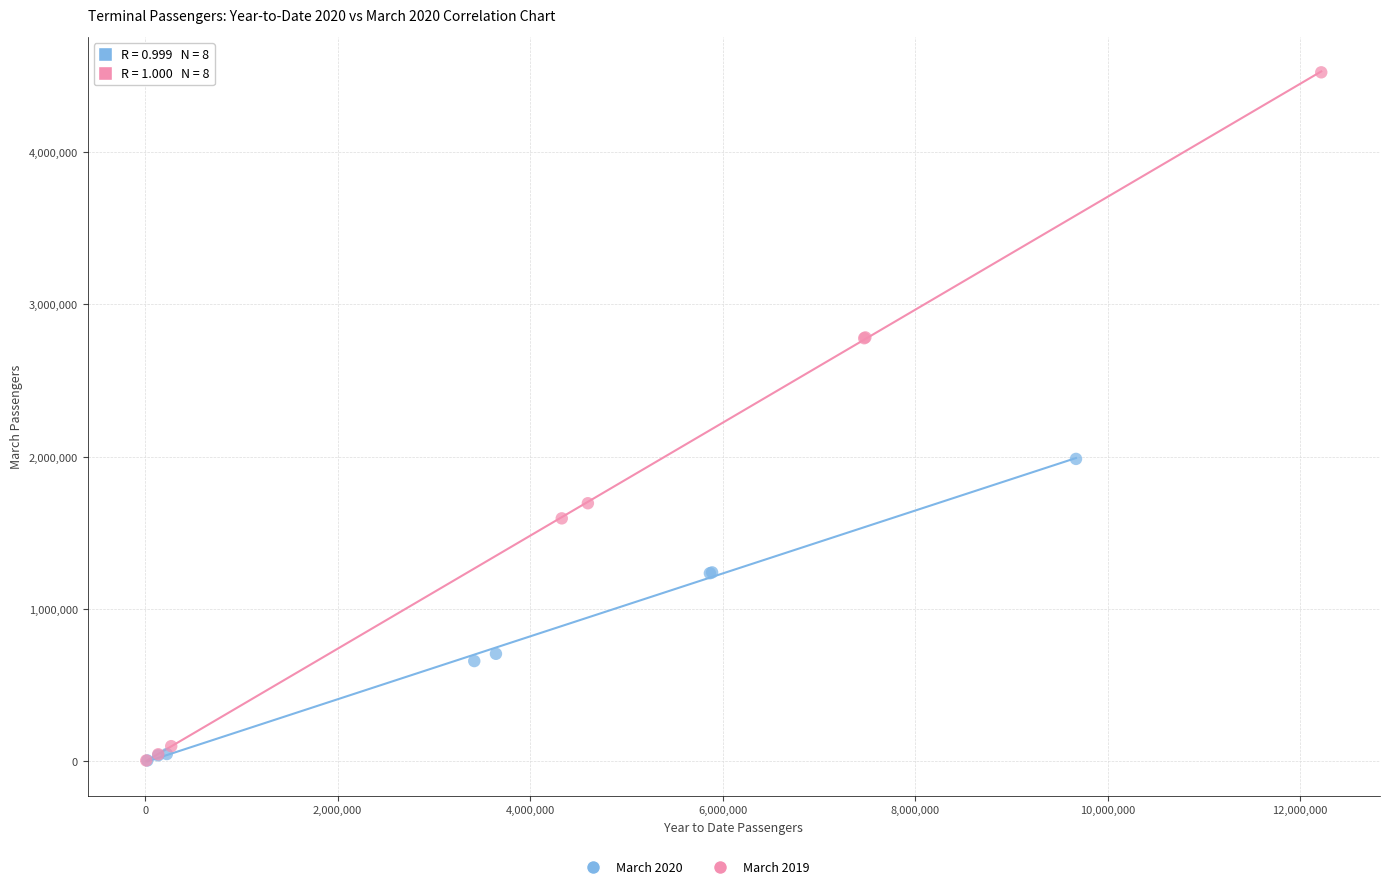

Which series reaches the maximum Y coordinate?

March 2019